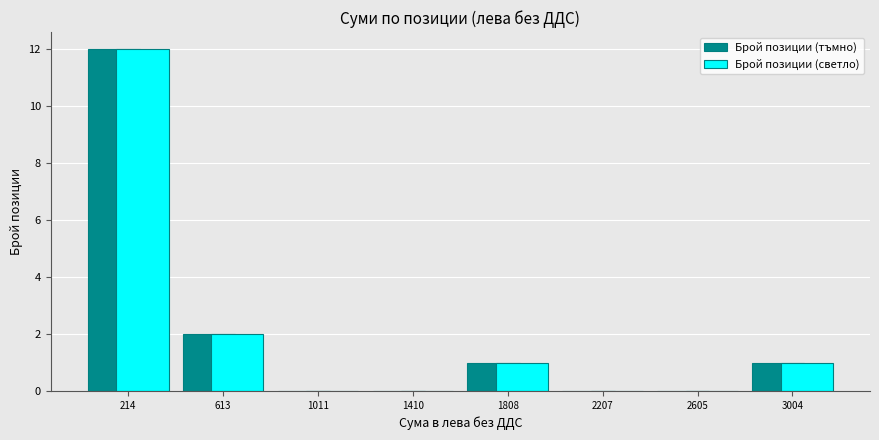

In the Брой позиции (тъмно) series, which range on the x-axis has the tallest bar?

0 to 400